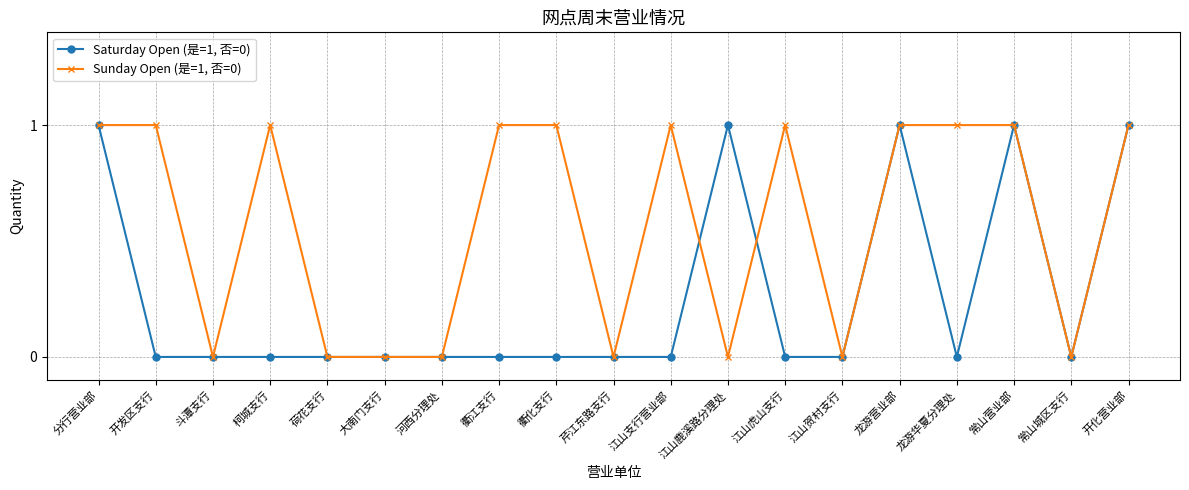

Between 开发区支行 and 江山贺村支行, which series saw the biggest shift?

Sunday Open (是=1, 否=0)